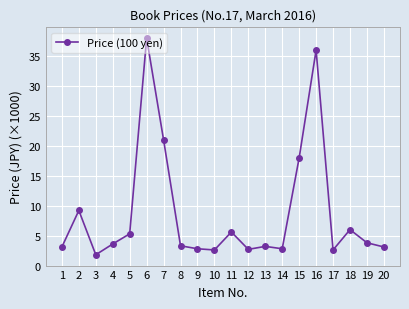

Which category has the lowest value across all series?

3